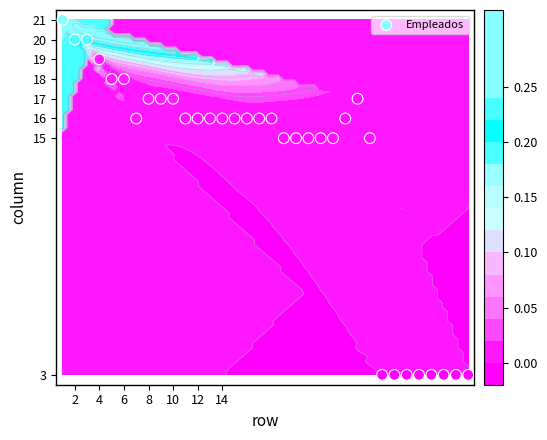

What is the greatest value displayed?

21